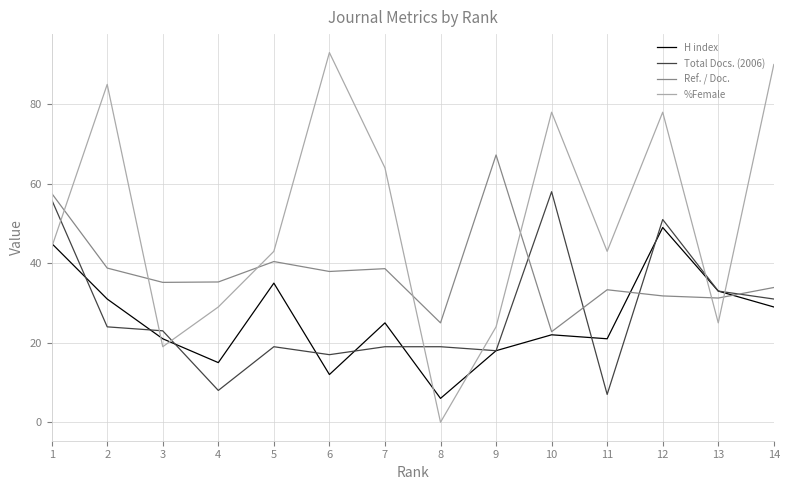

Which series has the largest total across all categories?

%Female